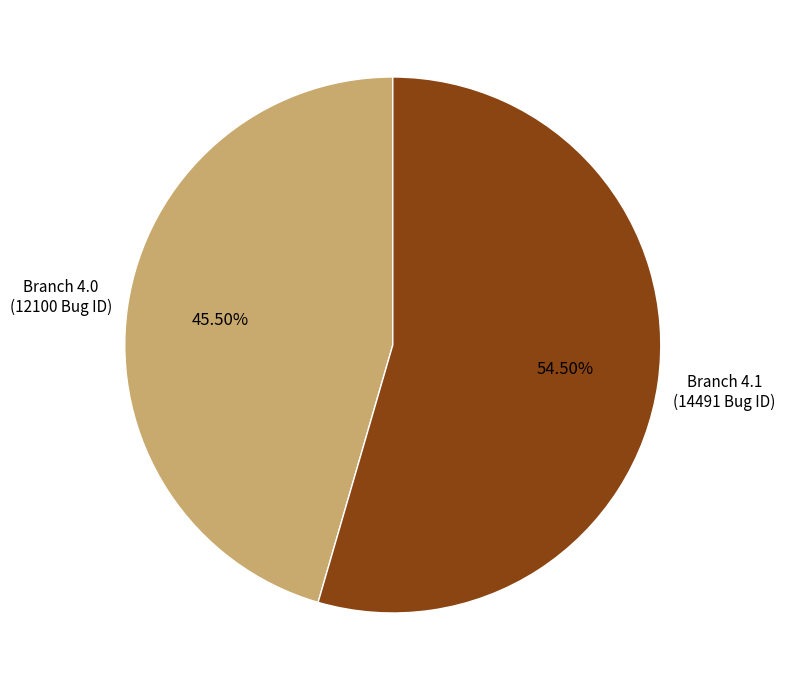

To the nearest percent, what is the difference between the largest and smallest slice percentages?

9%